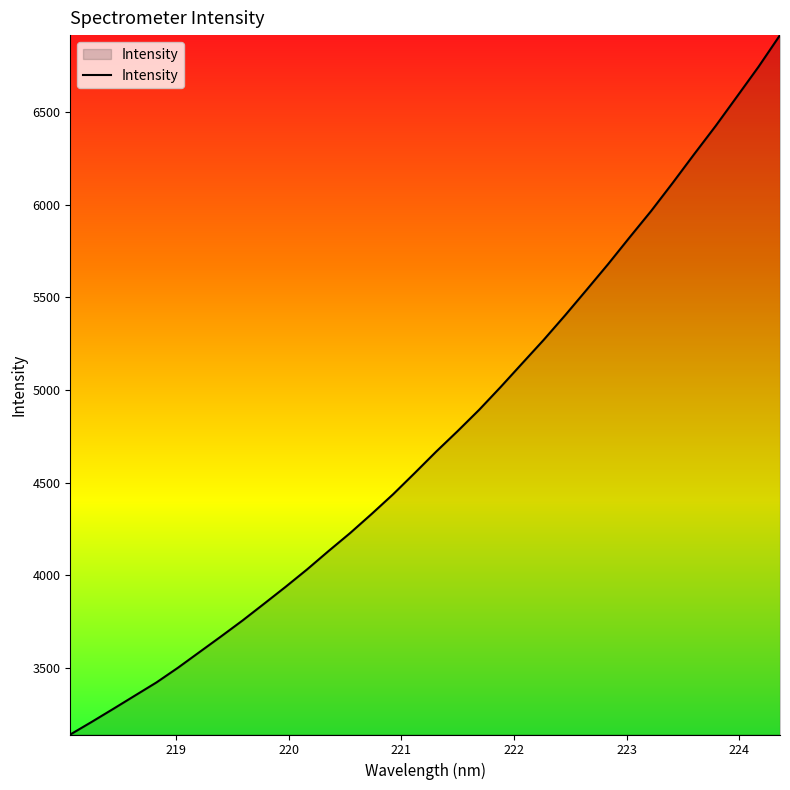

What is the difference between the maximum and minimum values?

3776.9